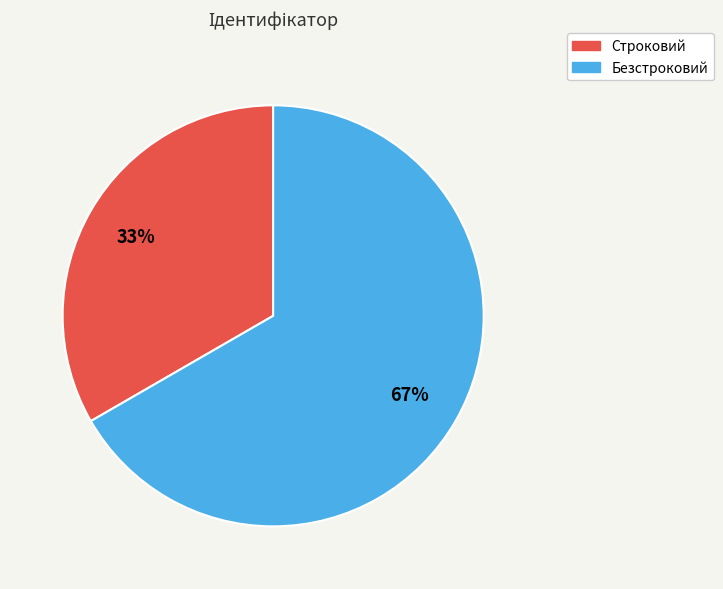

To the nearest percent, what is the combined percentage of Строковий and Безстроковий?

100%